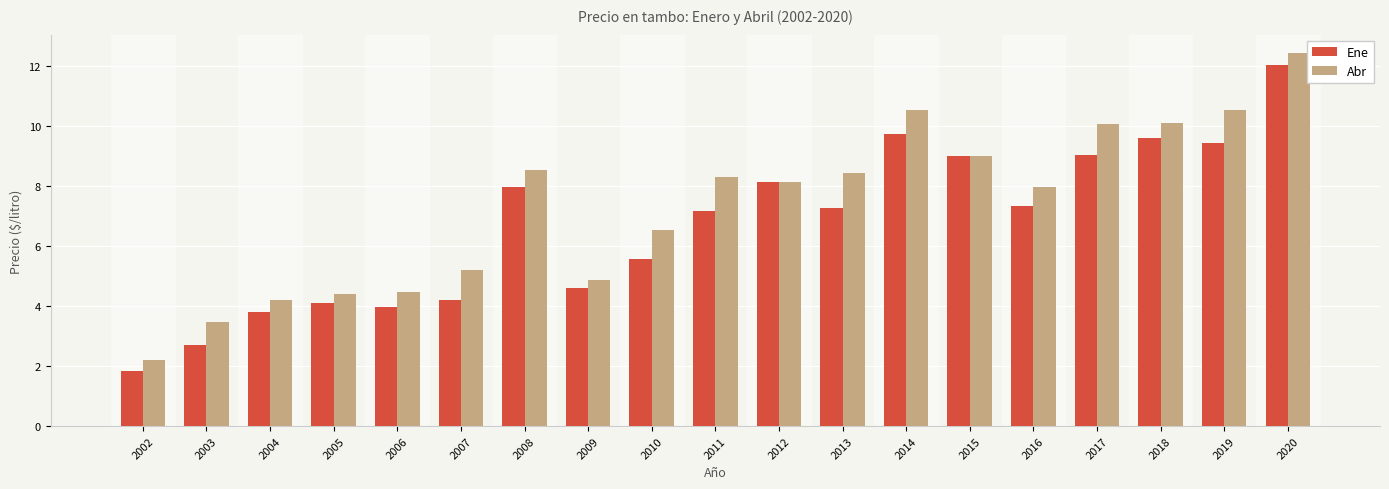

True or false: Ene has a value of 4.1 at 2005.

True